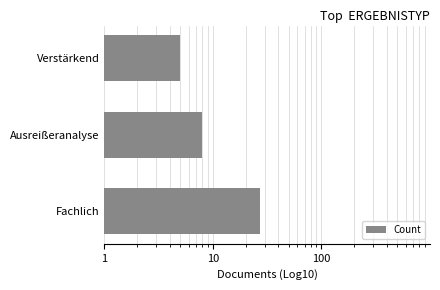

What is the maximum value shown in the chart?

27